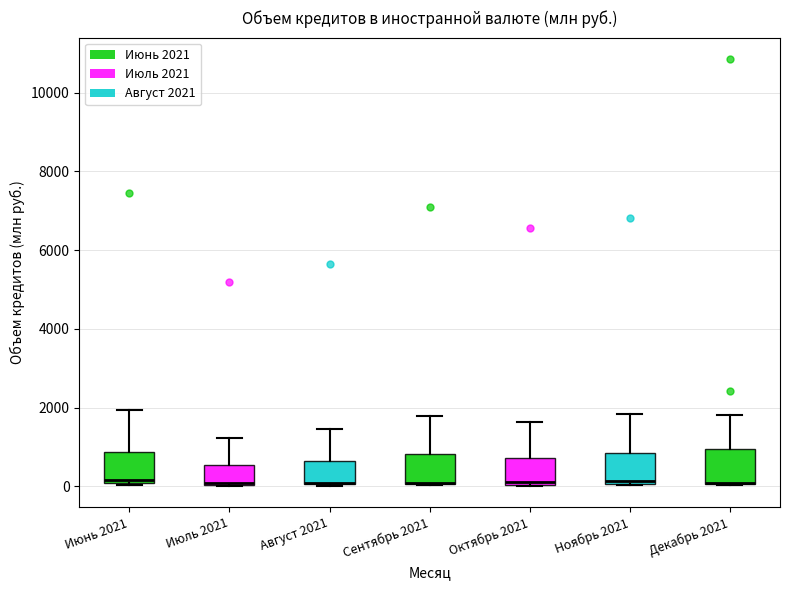

Reading left to right, transcribe this box plot: for each box, give where its median line is, the range the box spans, and where its two whiskers end, as read against the y-axis. The values are not printed on the chart, so give them approximately, as read against the axis.

Июнь 2021: median 200, box 0 to 800, whiskers 0 to 2000
Июль 2021: median 0, box 0 to 600, whiskers 0 to 1200
Август 2021: median 0 (drawn on the box's lower edge), box 0 to 600, whiskers 0 to 1400
Сентябрь 2021: median 200 (drawn on the box's lower edge), box 0 to 800, whiskers 0 to 1800
Октябрь 2021: median 200, box 0 to 800, whiskers 0 to 1600
Ноябрь 2021: median 200, box 0 to 800, whiskers 0 to 1800
Декабрь 2021: median 0 (drawn on the box's lower edge), box 0 to 1000, whiskers 0 to 1800